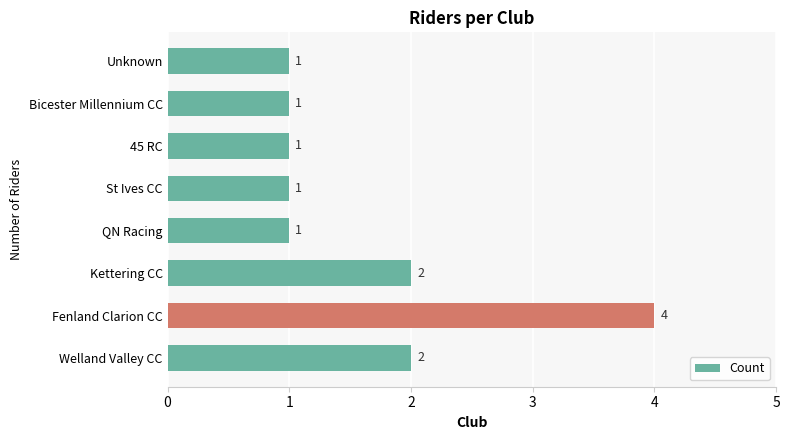

Is it true that the value at Fenland Clarion CC is 4?

True